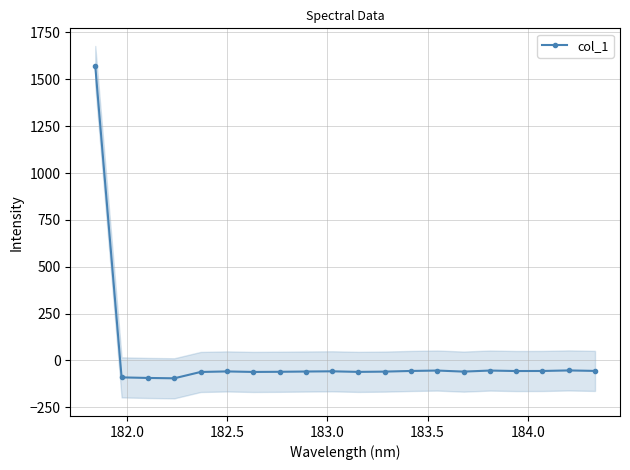

True or false: col_1 has more than 2 interior local peaks.

True